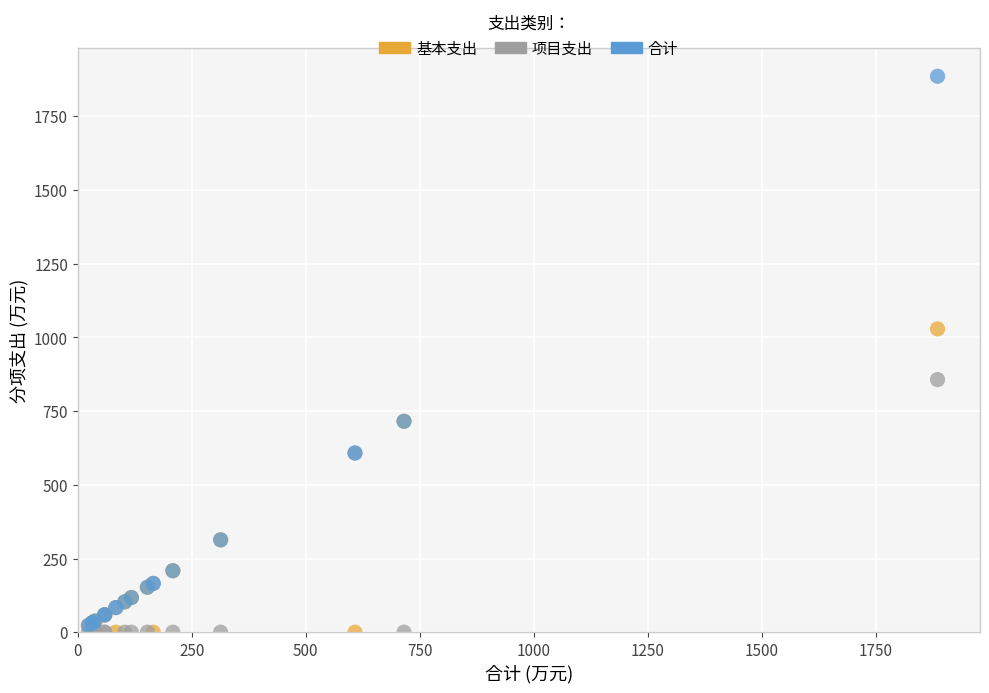

In the 合计 series, what Y value is closest to 954?

715.6